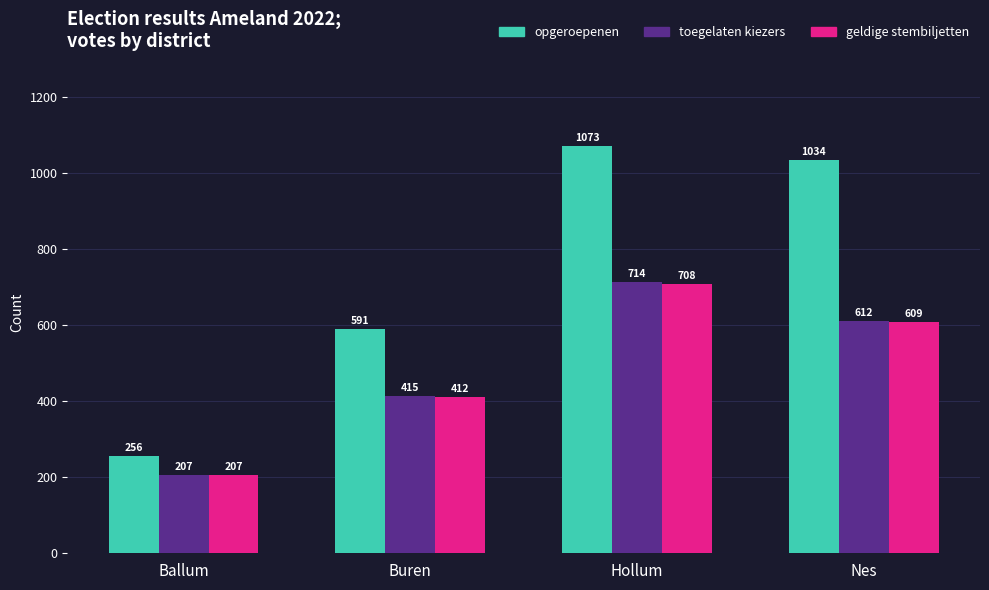

Which series has the largest range (max minus min)?

opgeroepenen